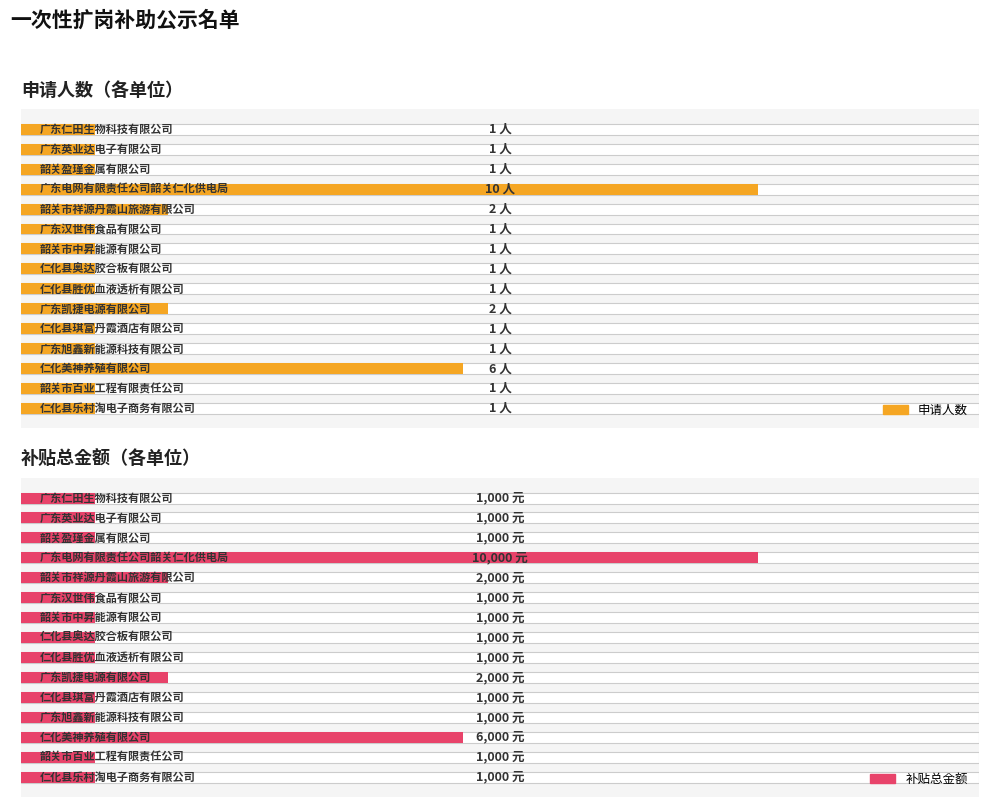

What are all the series names shown in the legend?

申请人数, 补贴总金额